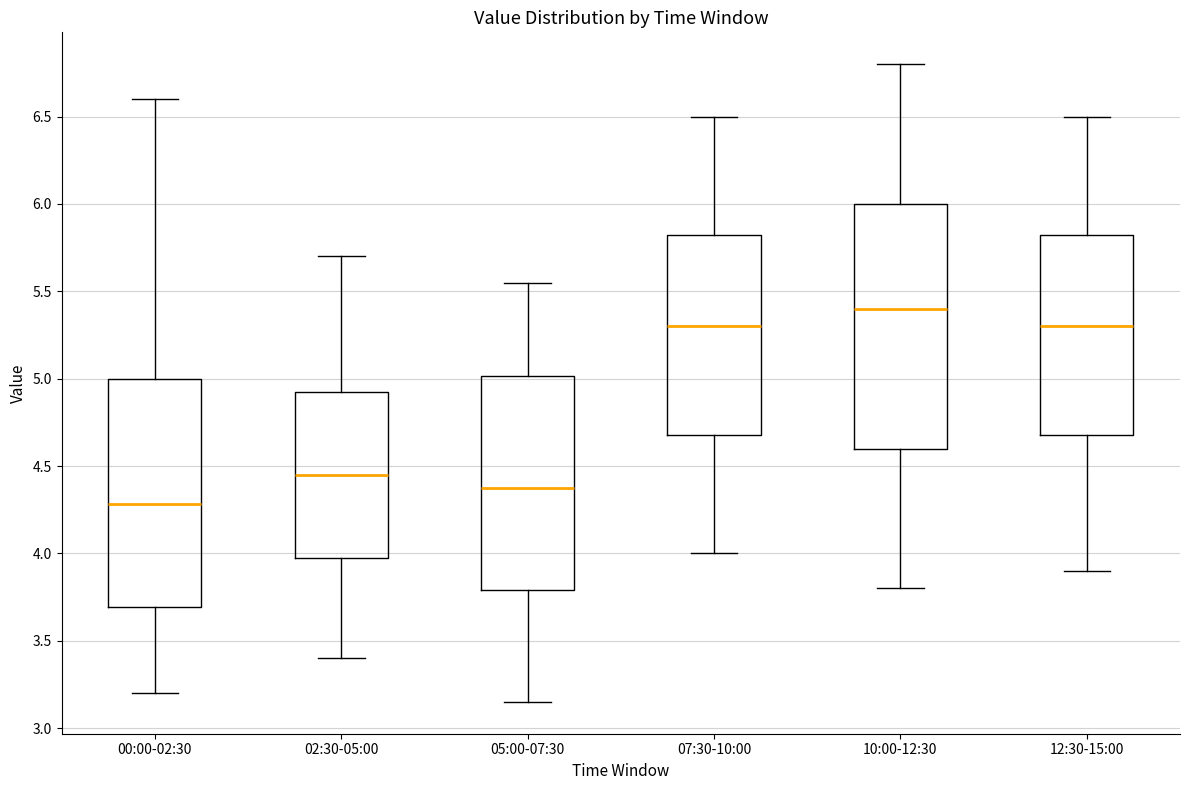

Which box has the highest median line?

10:00-12:30